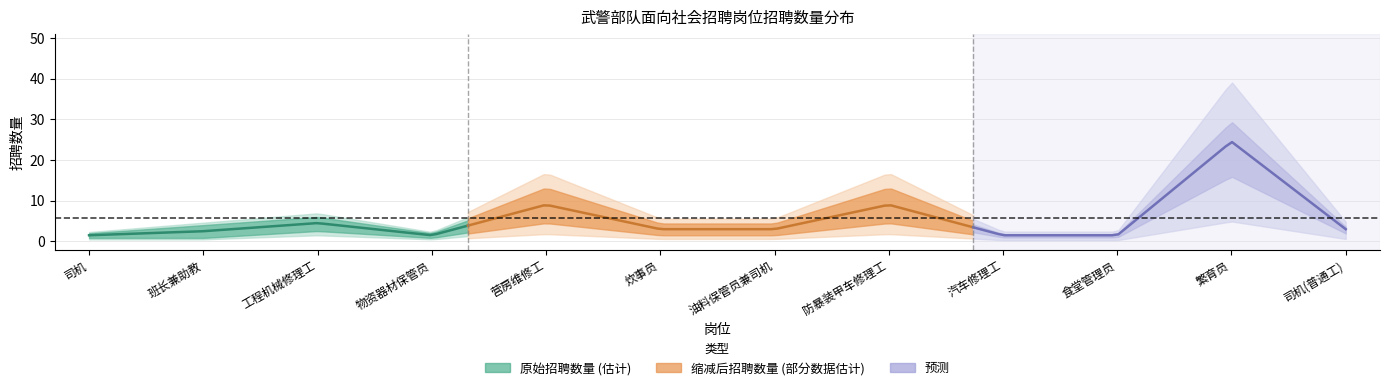

What is the label of the 11th point from the right?

班长兼助教